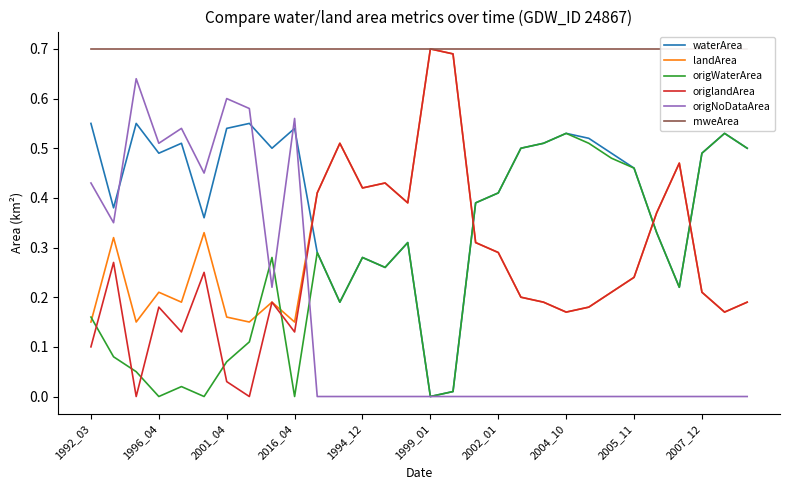

Which series ends up on top after the final intersection of origWaterArea and origlandArea?

origWaterArea